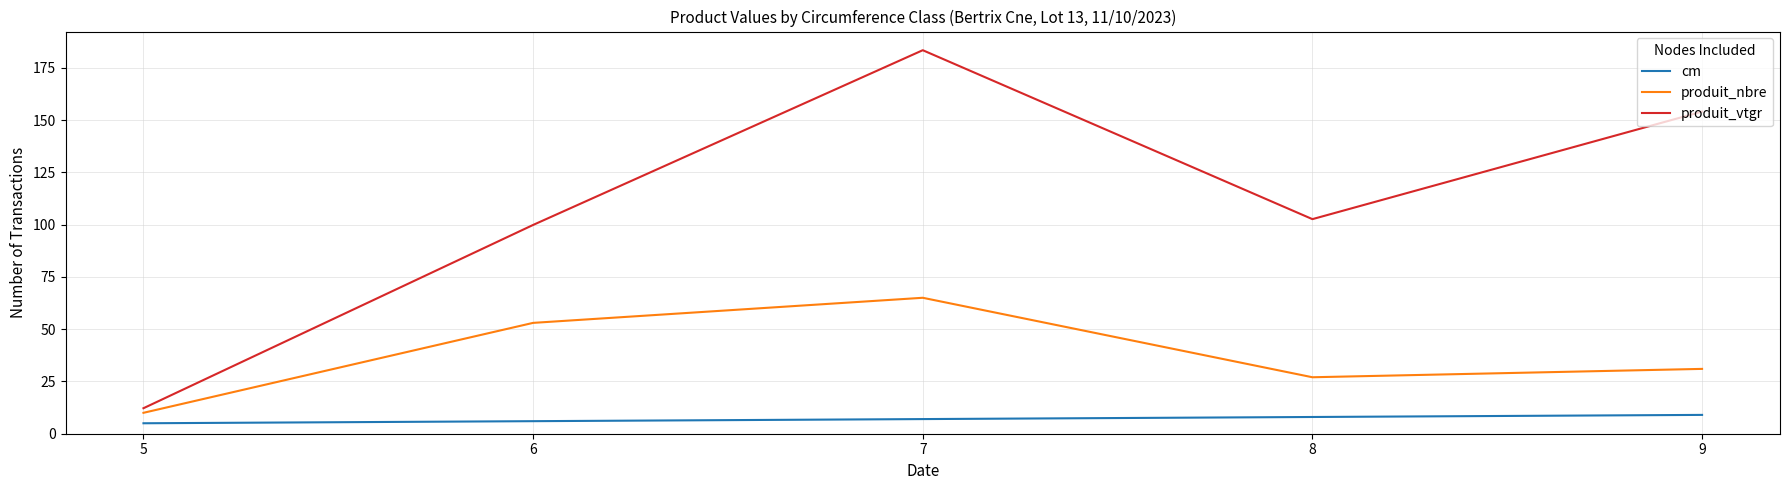

What are all the series names shown in the legend?

cm, produit_nbre, produit_vtgr